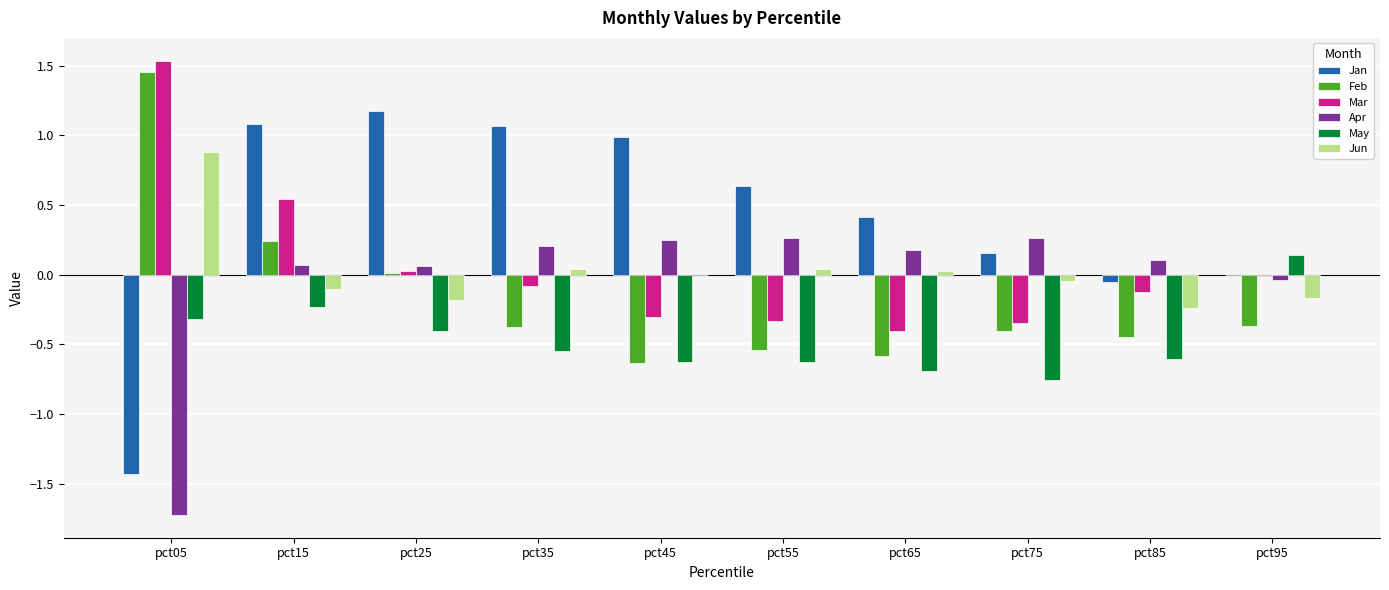

Which series changed the most between pct05 and pct45?

Jan